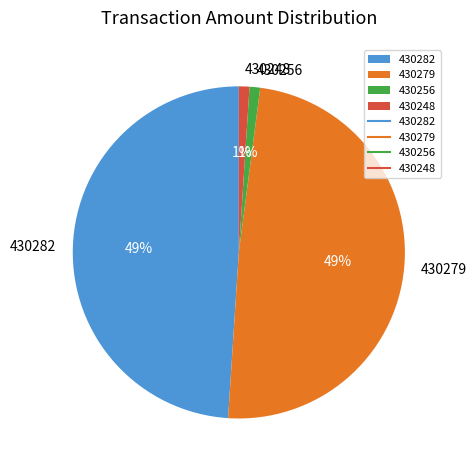

To the nearest percent, what is the average slice percentage?

25%